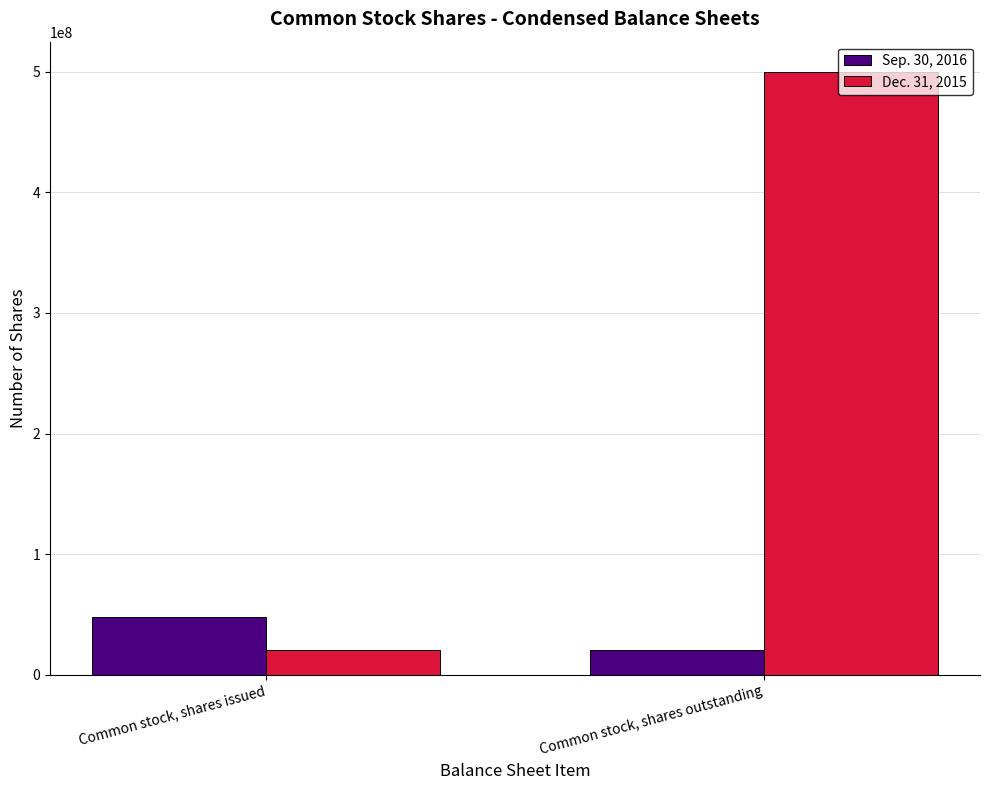

Are the bars horizontal?

No